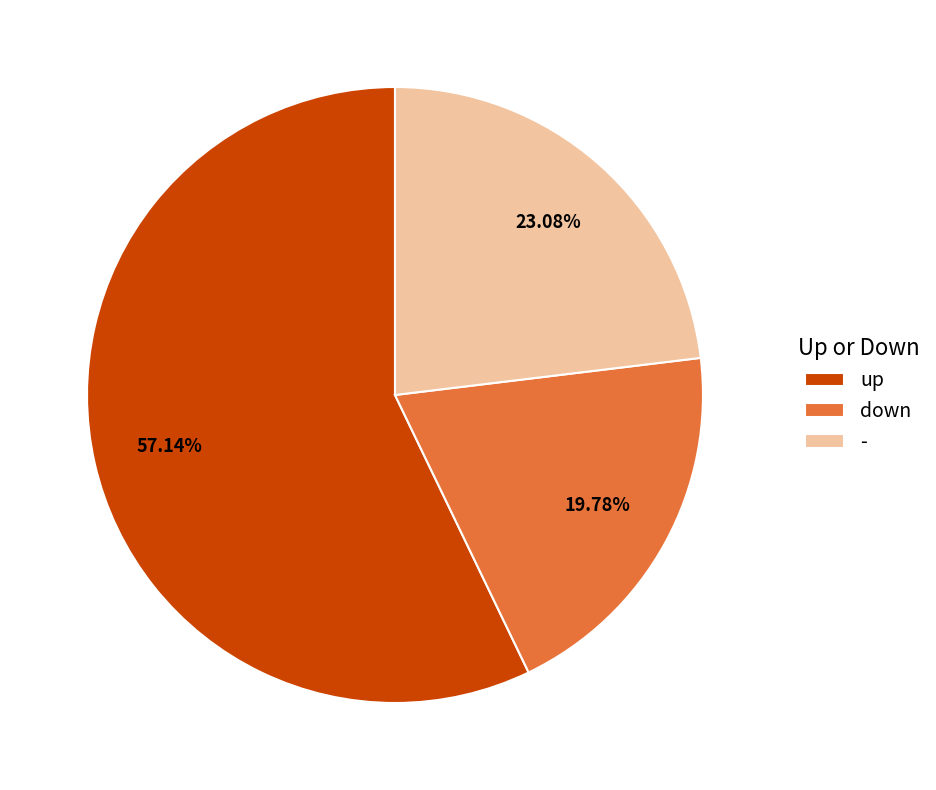

True or false: - accounts for 23% of the total.

True